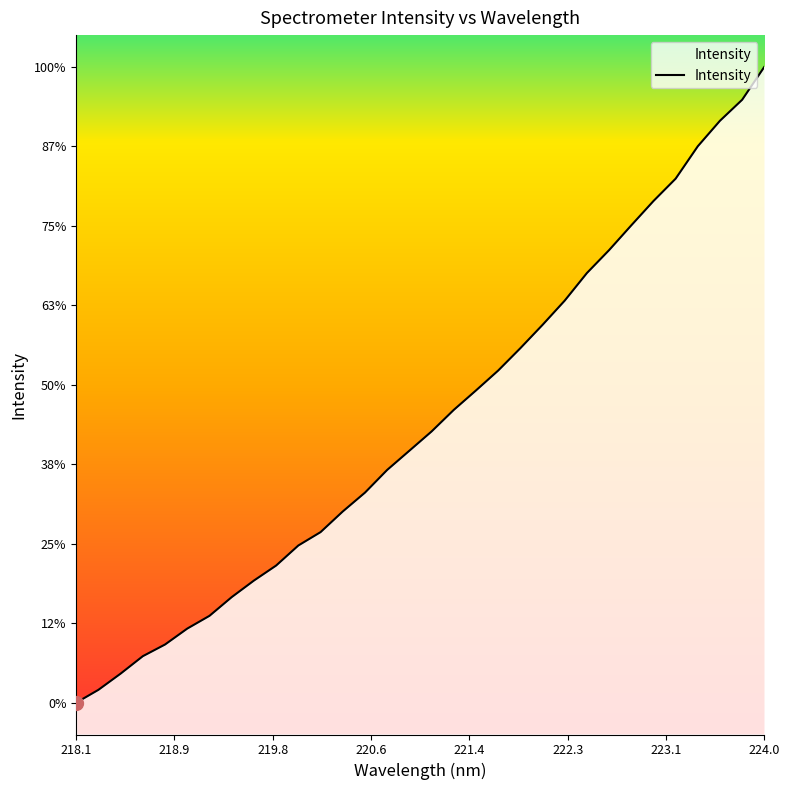

Is this an area chart (filled region under the line)?

Yes